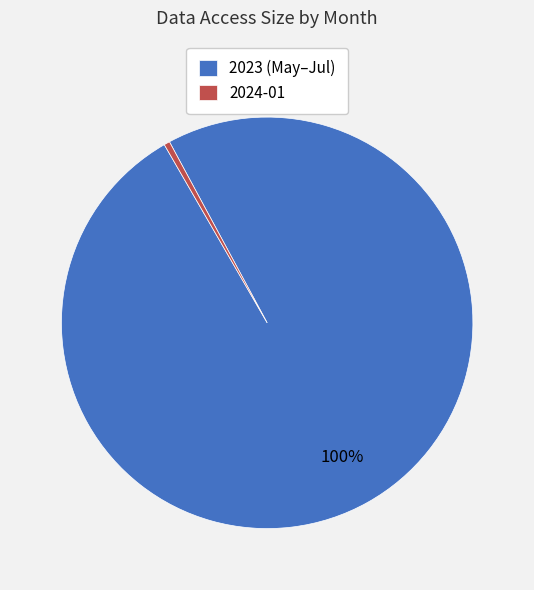

Do 2023 (May–Jul) and 2024-01 together represent more than half of the pie?

Yes